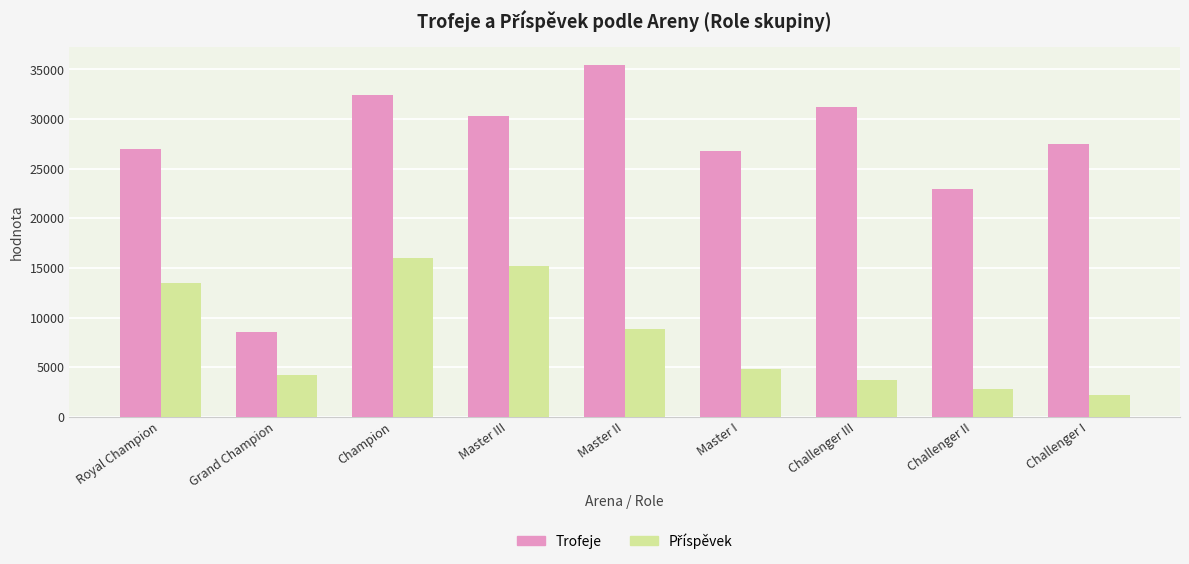

At which category is the sum across all series the highest?

Champion